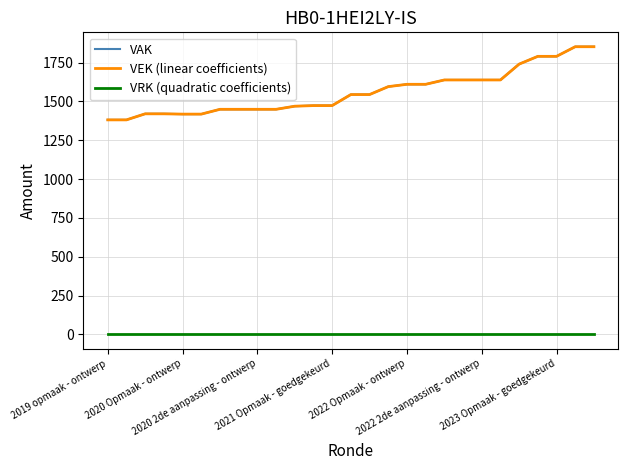

Does the chart have visible grid lines?

Yes